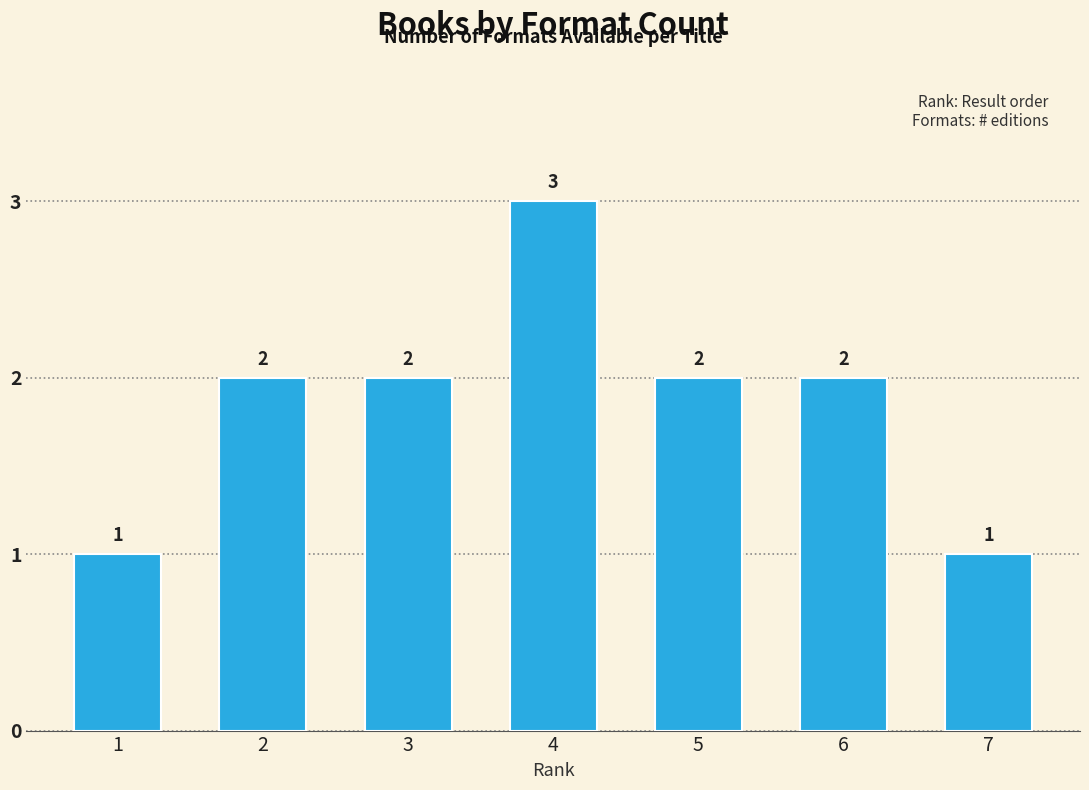

Which has a higher value, 6 or 1?

6